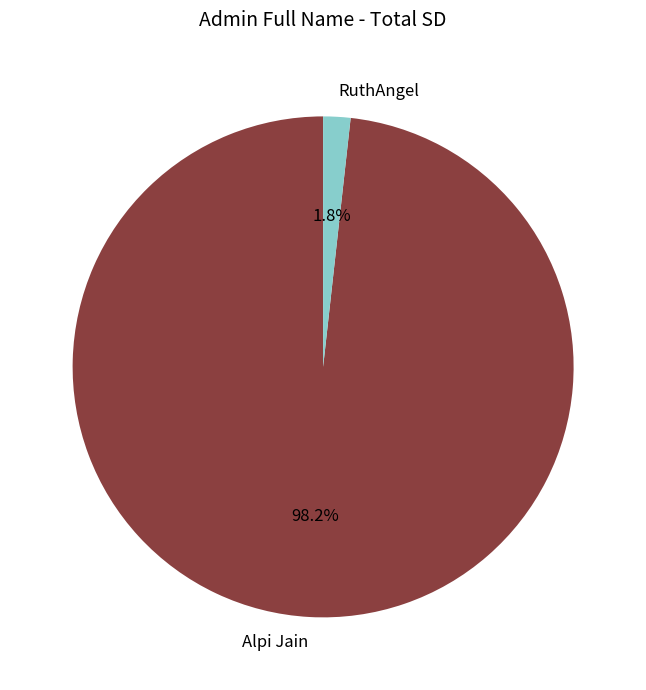

How many segments does this pie chart have?

2